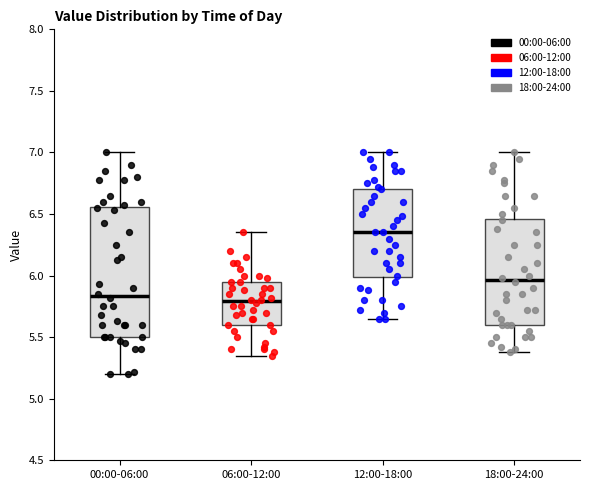

Where is the upper edge of the box for 18:00-24:00 on the y-axis? The values are not printed on the chart, so give them approximately, as read against the axis.

6.45